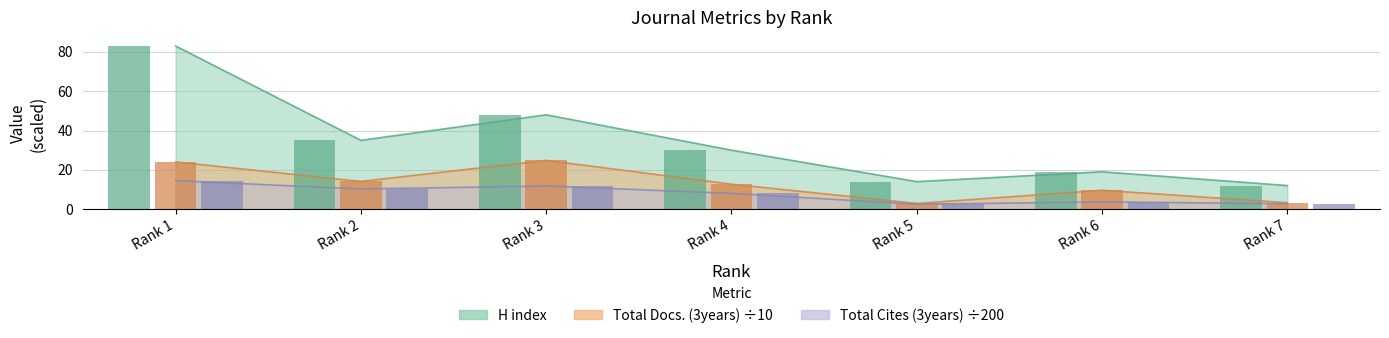

How many values in the Total Cites (3years) series are below 8?

3